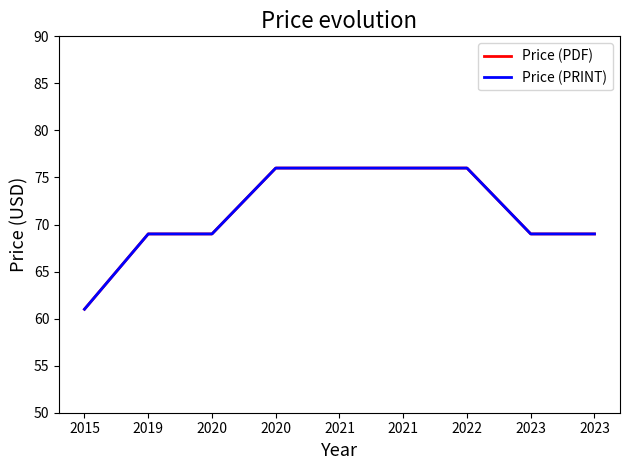

The Price (PDF) series shows 69 at 2019. True or false?

True